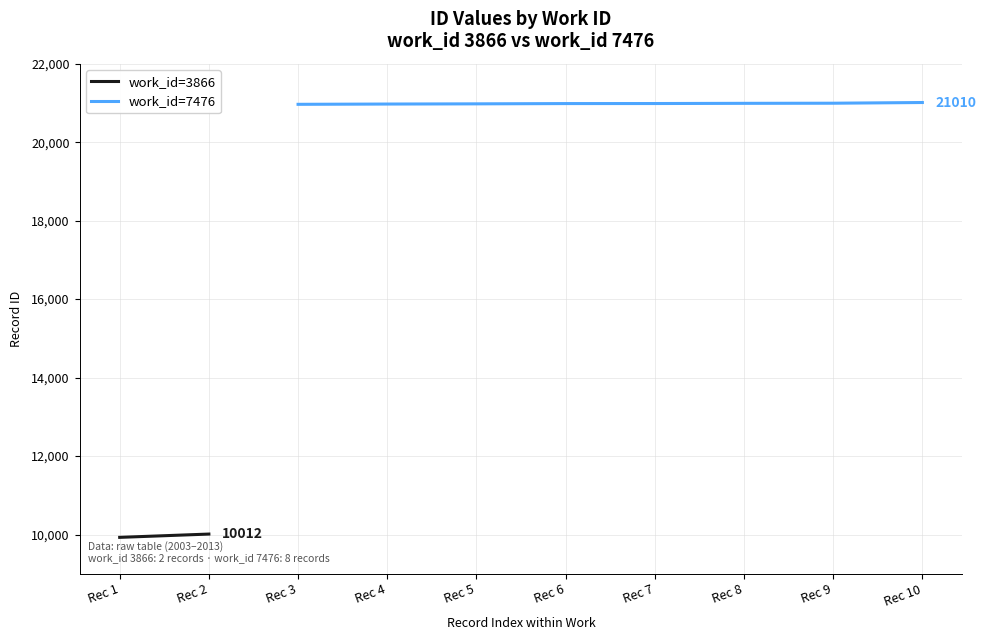

How many values exceed 20984?

3